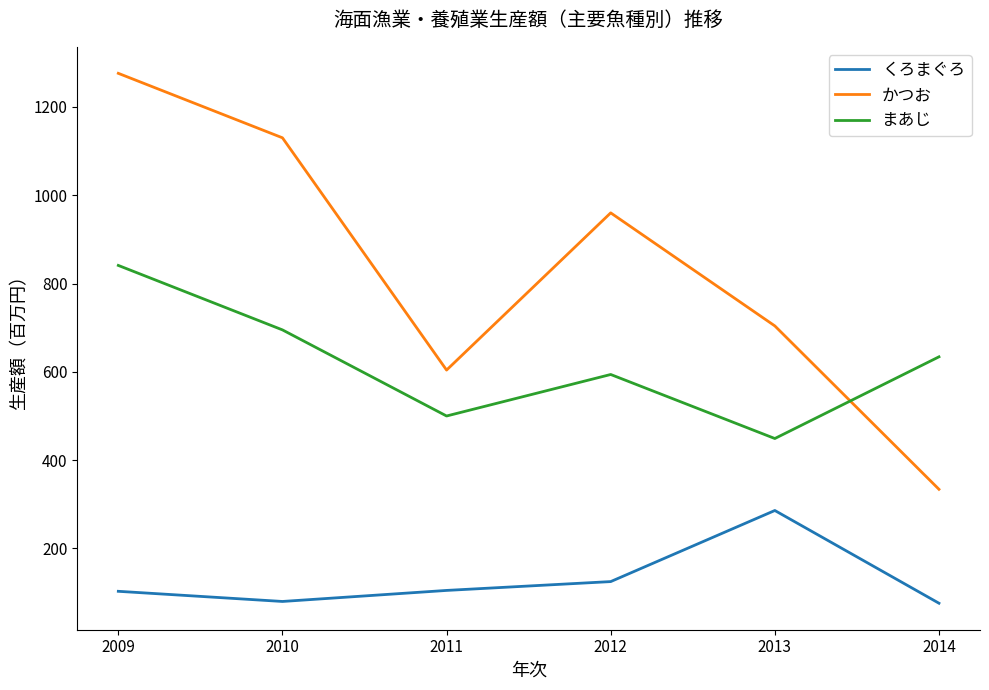

Rank the series at 2014 from highest to lowest value.

まあじ, かつお, くろまぐろ